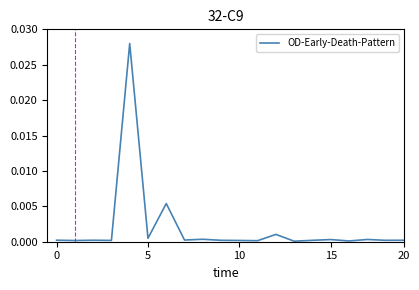

Does the chart display data point markers on the line(s)?

No